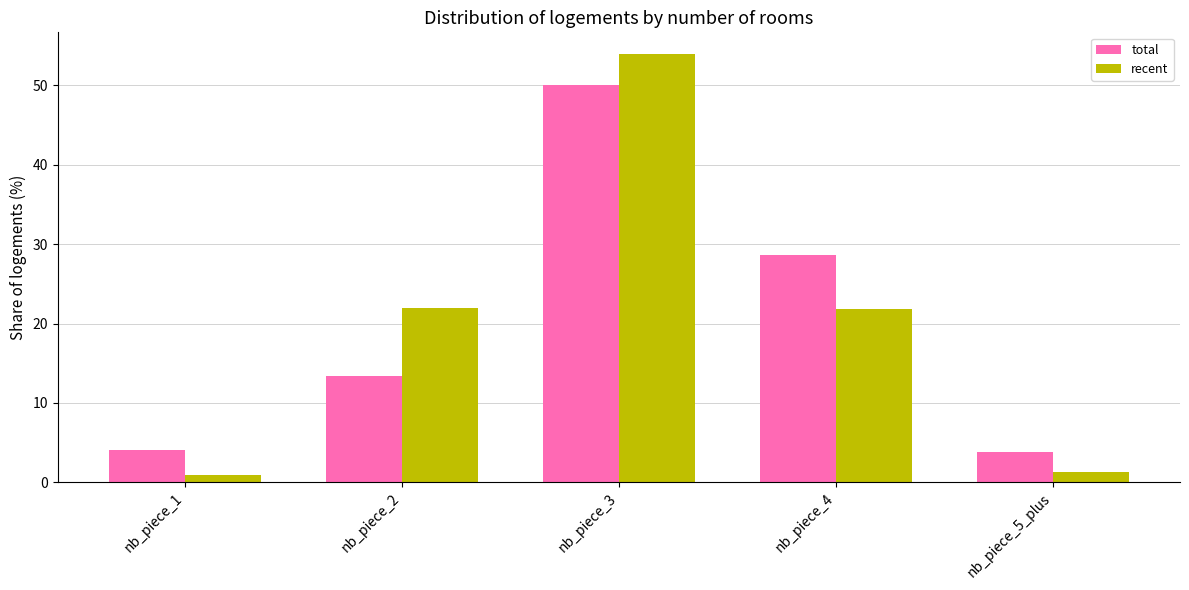

The value of recent at nb_piece_4 is 30.1. True or false?

False